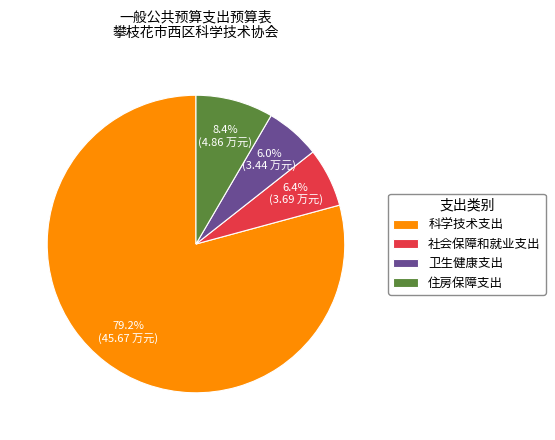

Which category has the biggest portion of the pie?

科学技术支出